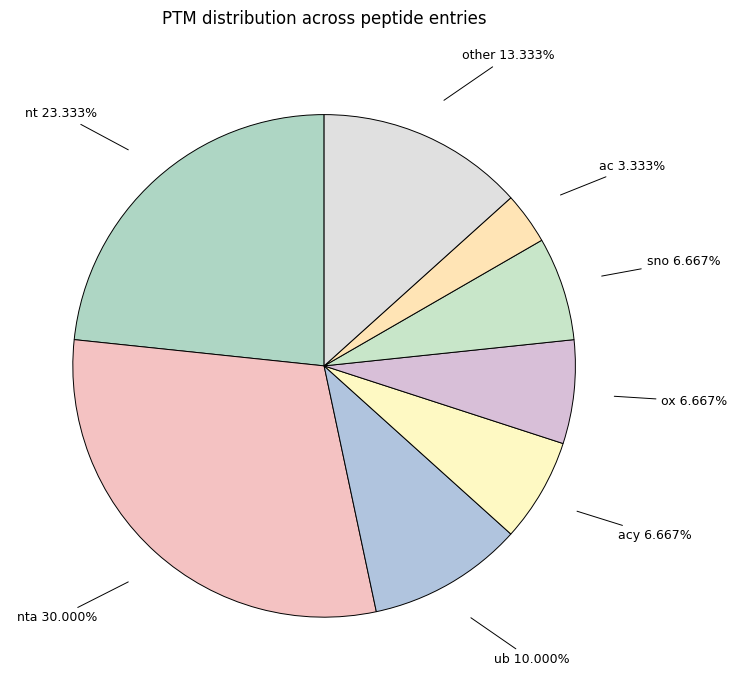

What percentage do ub and ac together represent?

13.3%